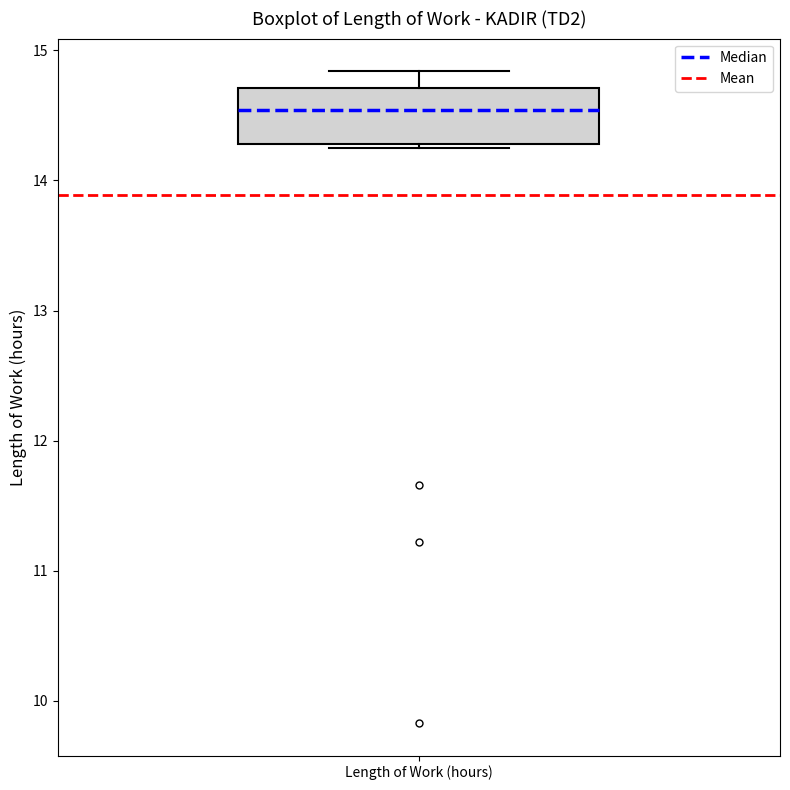

Transcribe this box plot: give where the median line is, the range the box spans, and where the two whiskers end, as read against the y-axis. The values are not printed on the chart, so give them approximately, as read against the axis.

median 14.5, box 14.3 to 14.7, whiskers 14.3 to 14.8